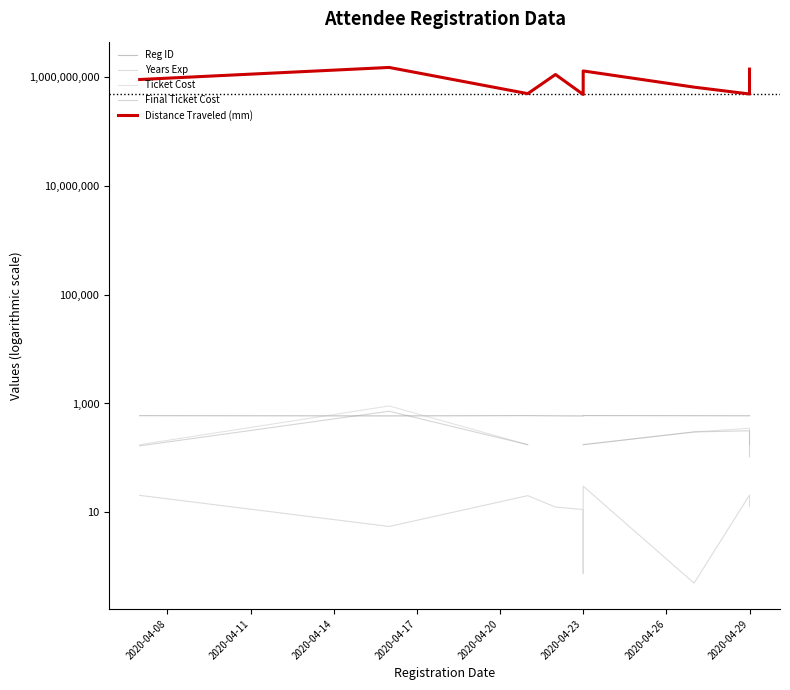

What is the minimum value for Final Ticket Cost?

105.0